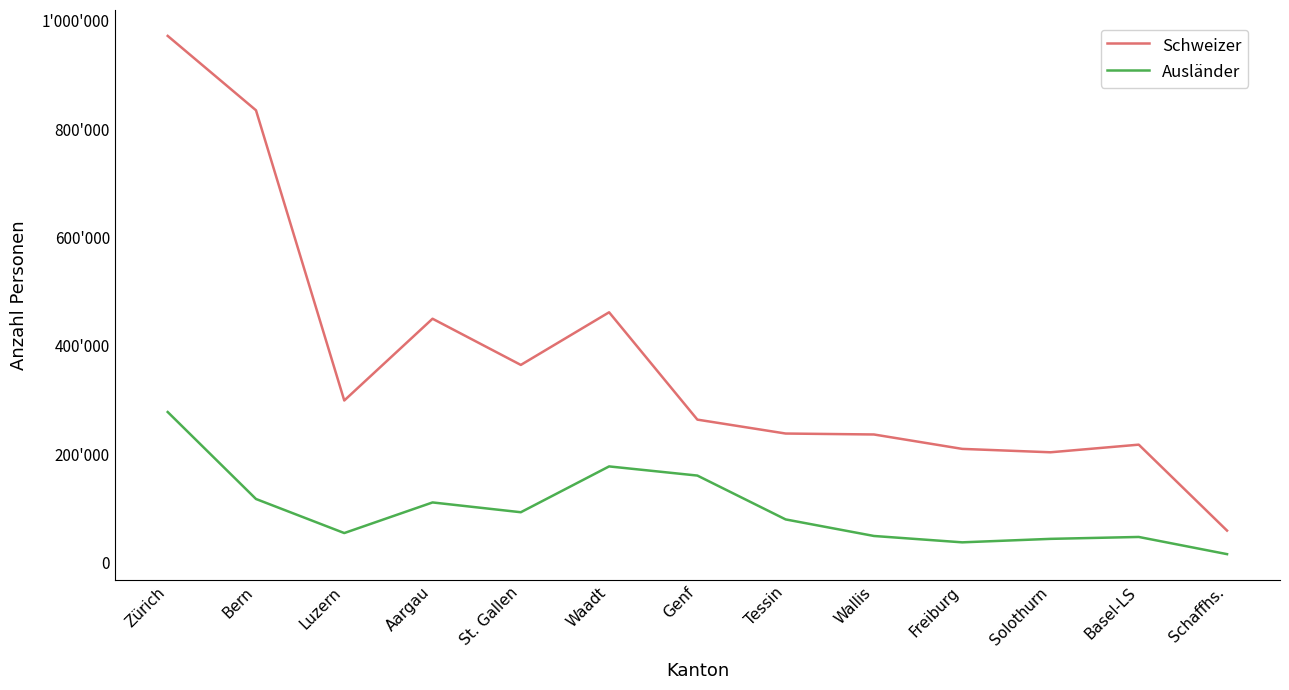

Reading left to right, transcribe all the data shown in this chart.

Schweizer: Zürich=972210	Bern=834863	Luzern=298986	Aargau=449957	St. Gallen=364655	Waadt=461853	Genf=263649	Tessin=237962	Wallis=236213	Freiburg=209613	Solothurn=203343	Basel-LS=217423	Schaffhs.=58718
Ausländer: Zürich=277683	Bern=117094	Luzern=54189	Aargau=110717	St. Gallen=92634	Waadt=177252	Genf=160344	Tessin=79353	Wallis=48795	Freiburg=37043	Solothurn=43464	Basel-LS=46979	Schaffhs.=15250